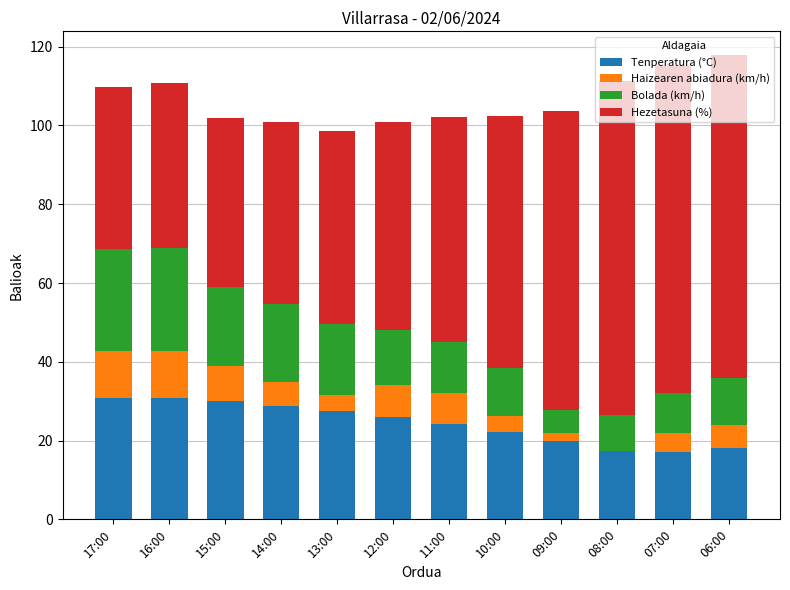

What is the total value across all series at 12:00?

101.0